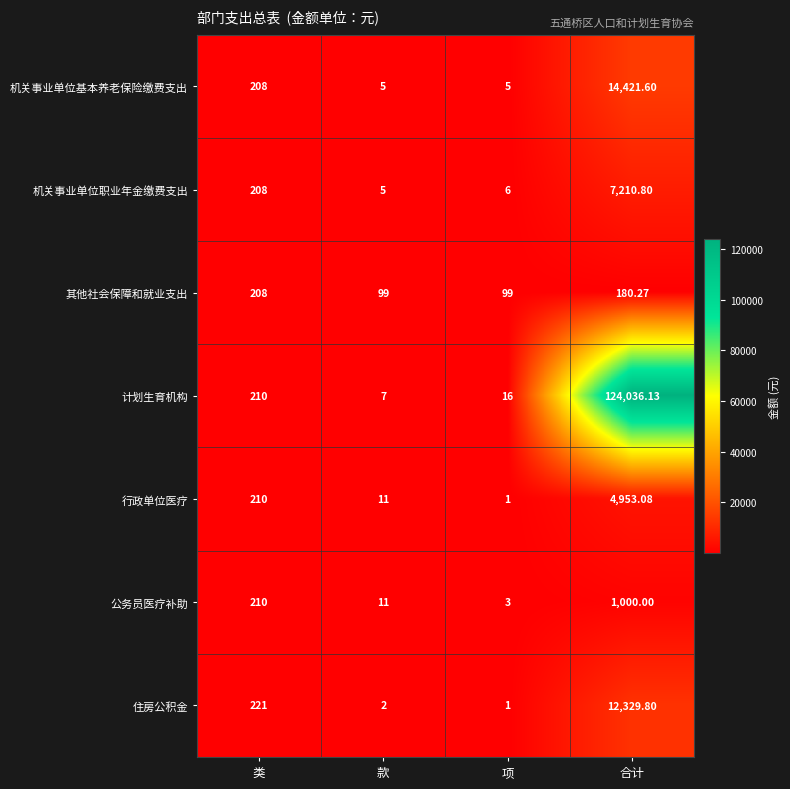

Is the value of 住房公积金 at 类 greater than the value of 机关事业单位基本养老保险缴费支出 at 合计?

No